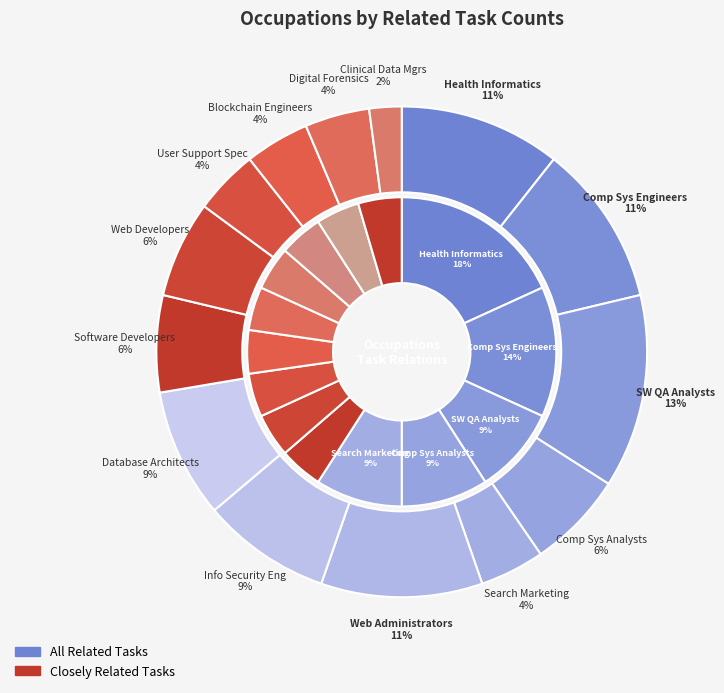

Between Web Administrators and Web Developers, which is larger?

Web Administrators